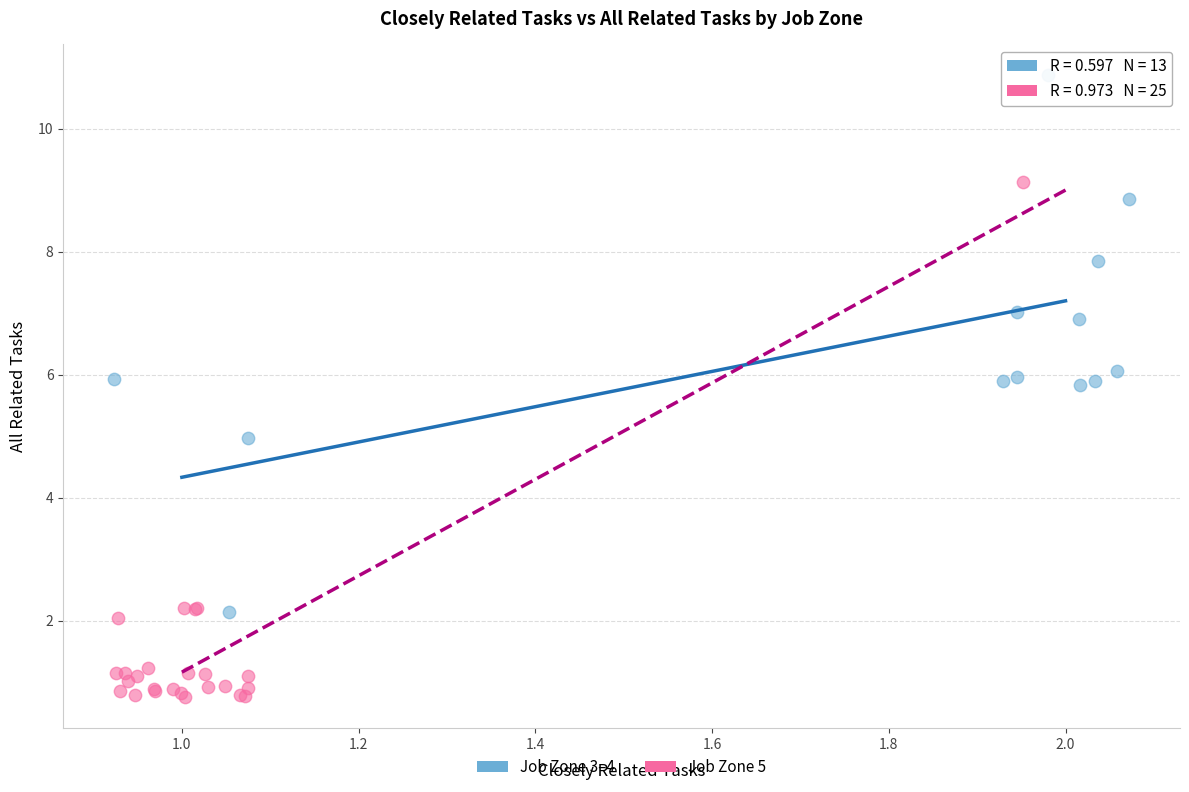

Which series contains the lowest Y value?

Job Zone 5